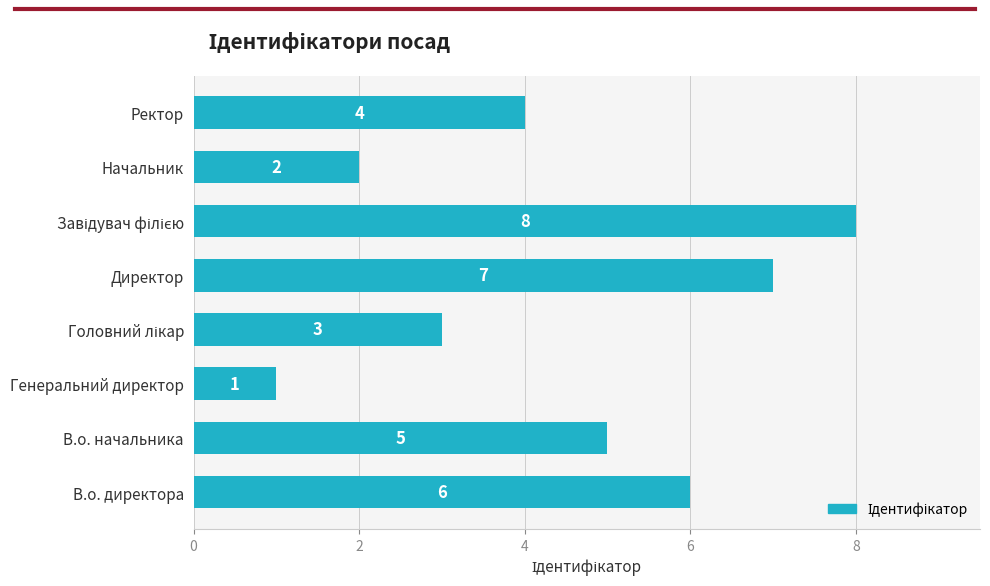

How many data points does each series have?

8